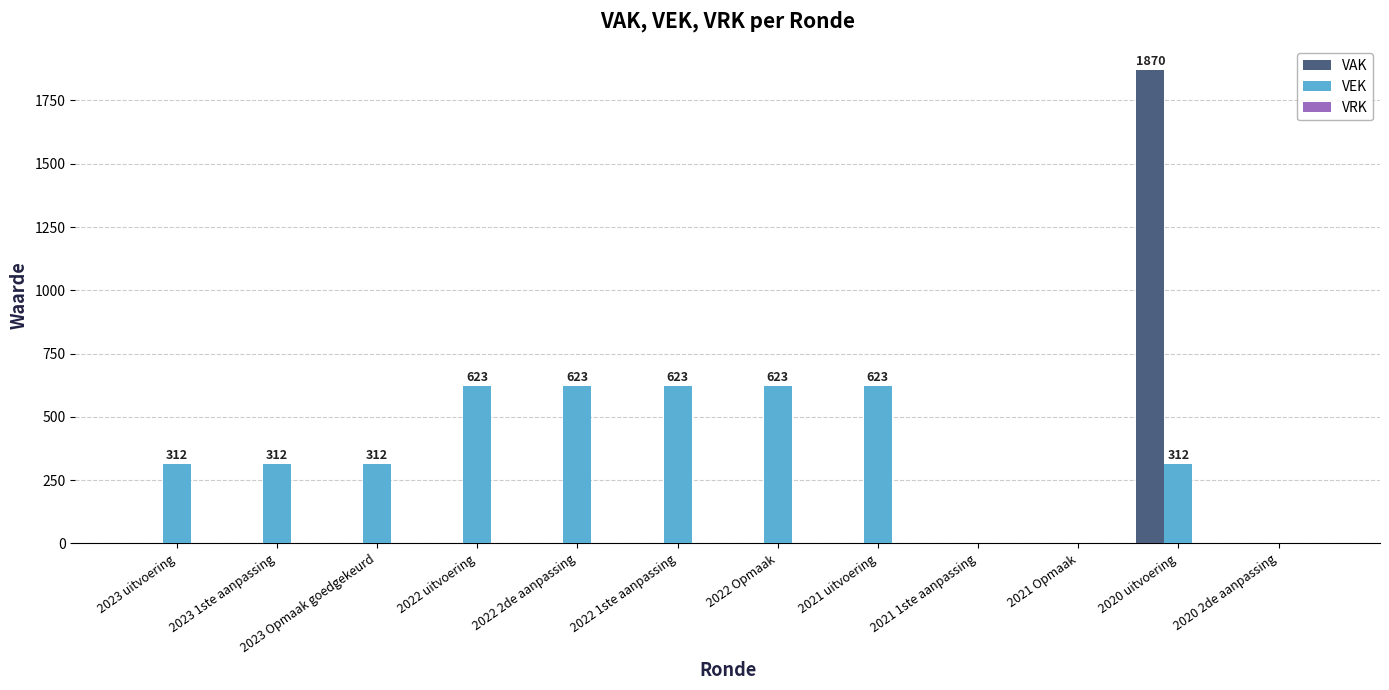

Between 2021 uitvoering and 2021 Opmaak, which series saw the biggest shift?

VEK